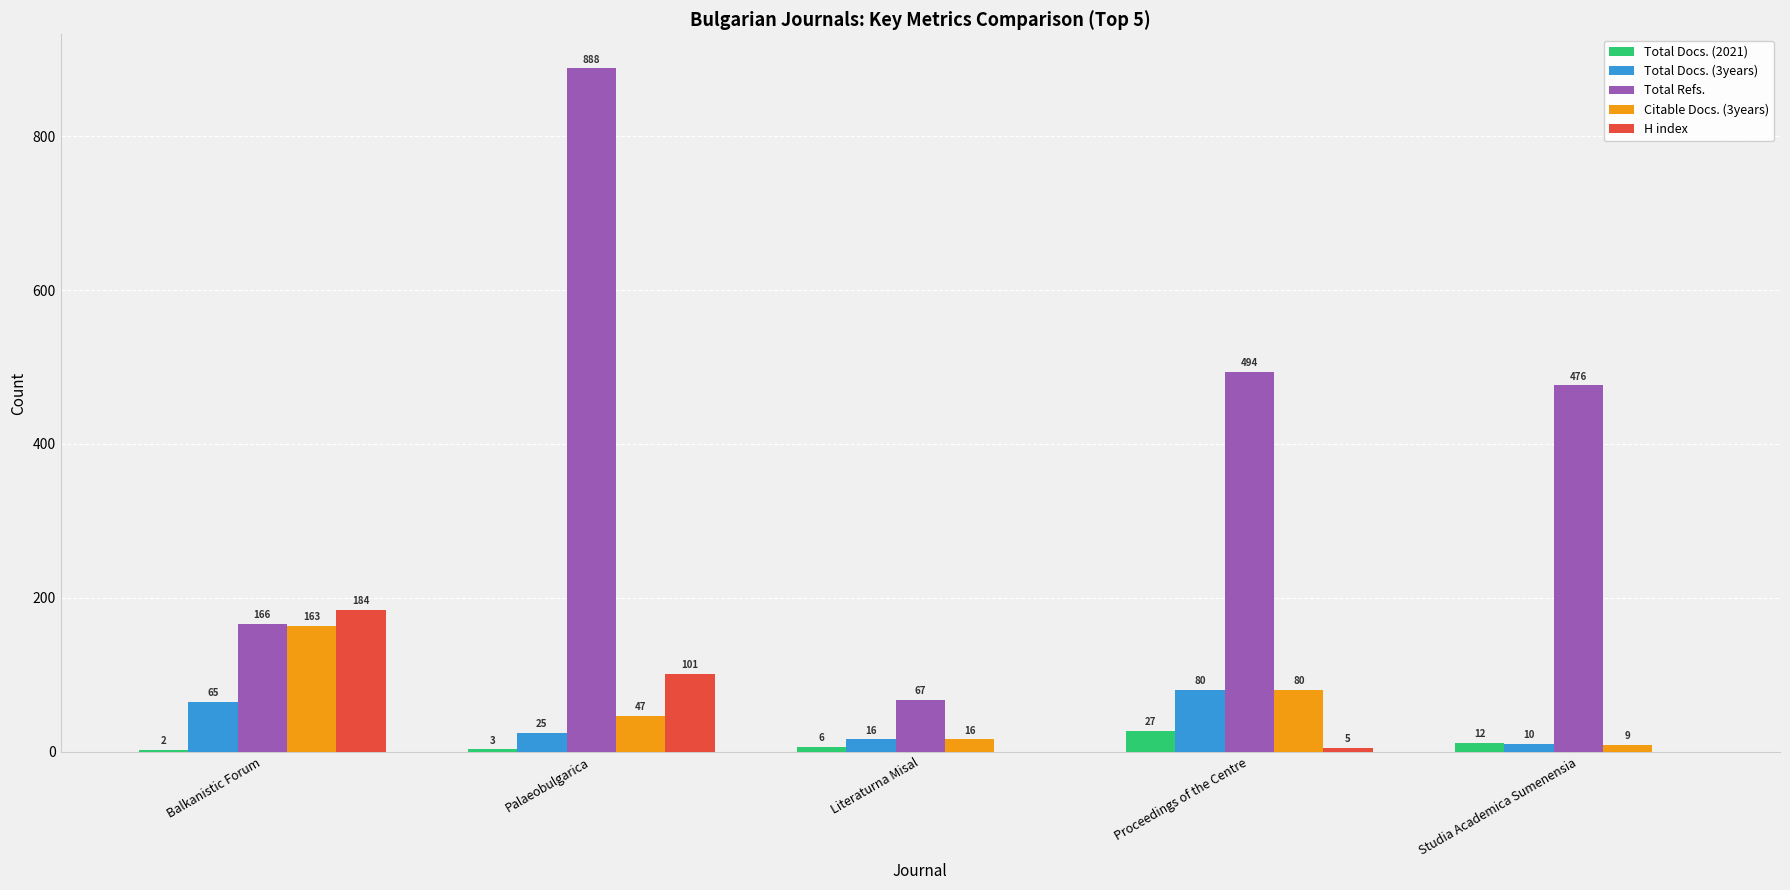

What is the maximum value shown in the chart?

888